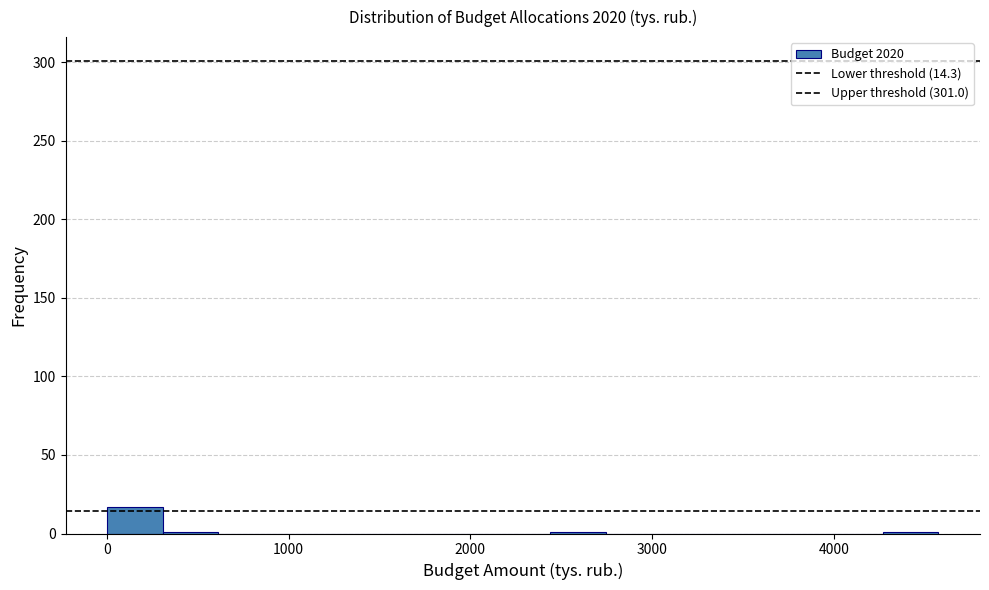

Read against the x-axis, roughly where is the centre of the tallest bar?

200